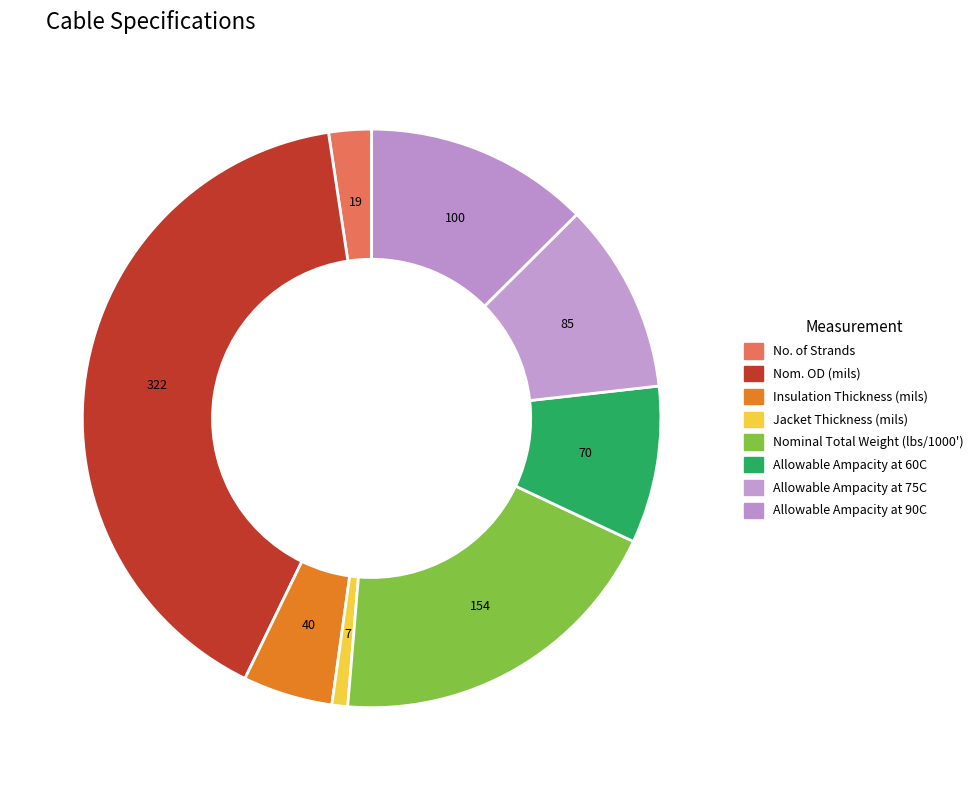

Is there any slice that represents more than half of the pie?

No